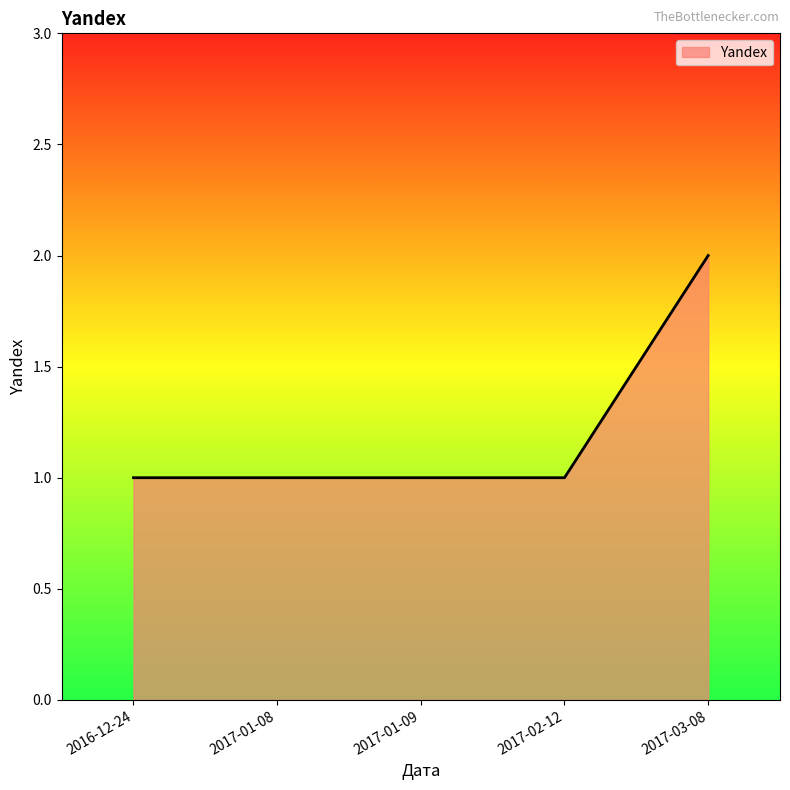

Reading left to right, extract all data points from this chart.

2016-12-24=1	2017-01-08=1	2017-01-09=1	2017-02-12=1	2017-03-08=2